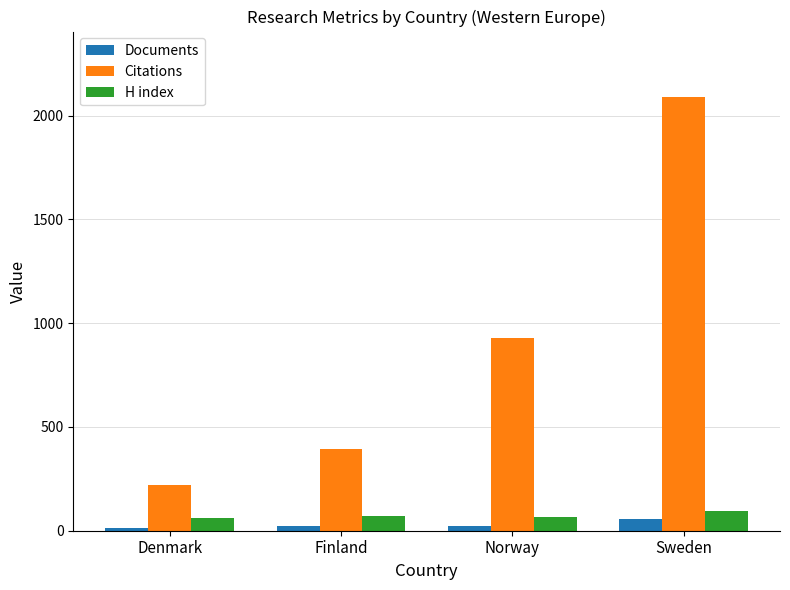

The H index series shows 96 at Sweden. True or false?

True